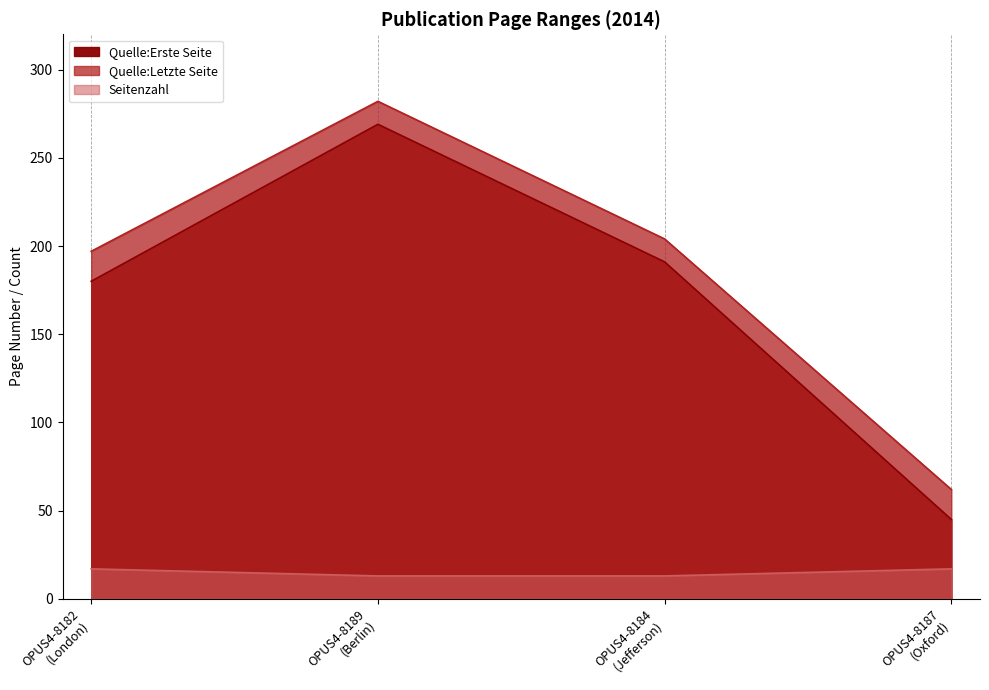

At how many categories does at least one series exceed 130?

3